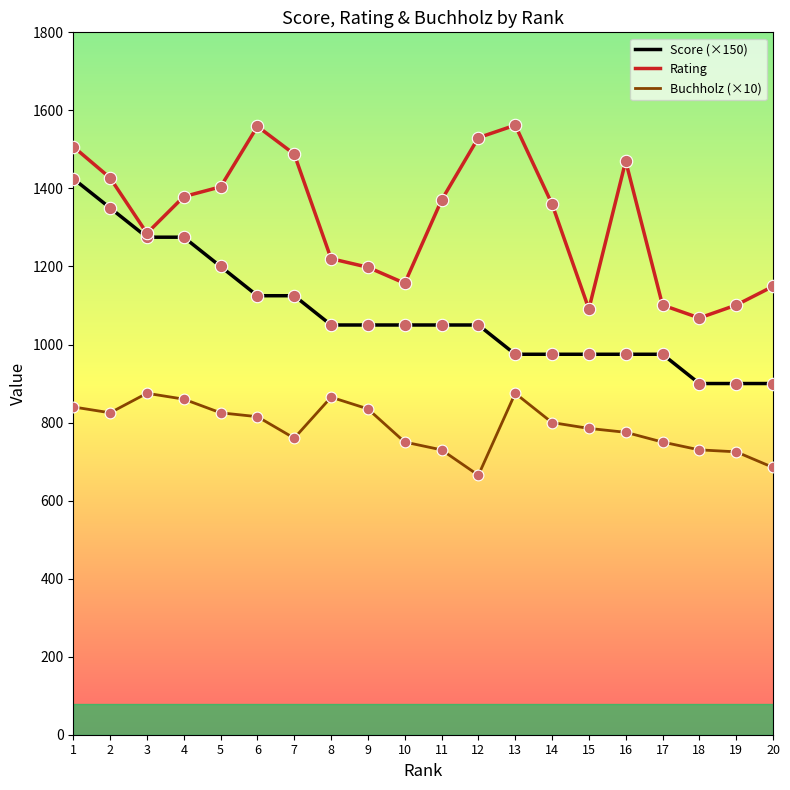

Is the value of Buchholz (×10) at 3 greater than the value of Rating at 12?

No